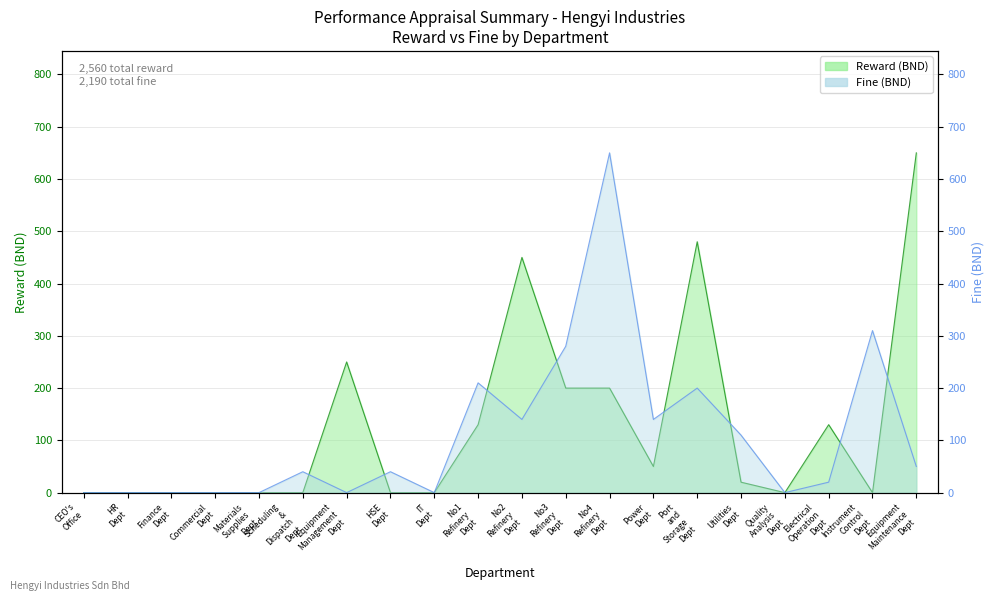

How many data points in reward are less than 20?

10